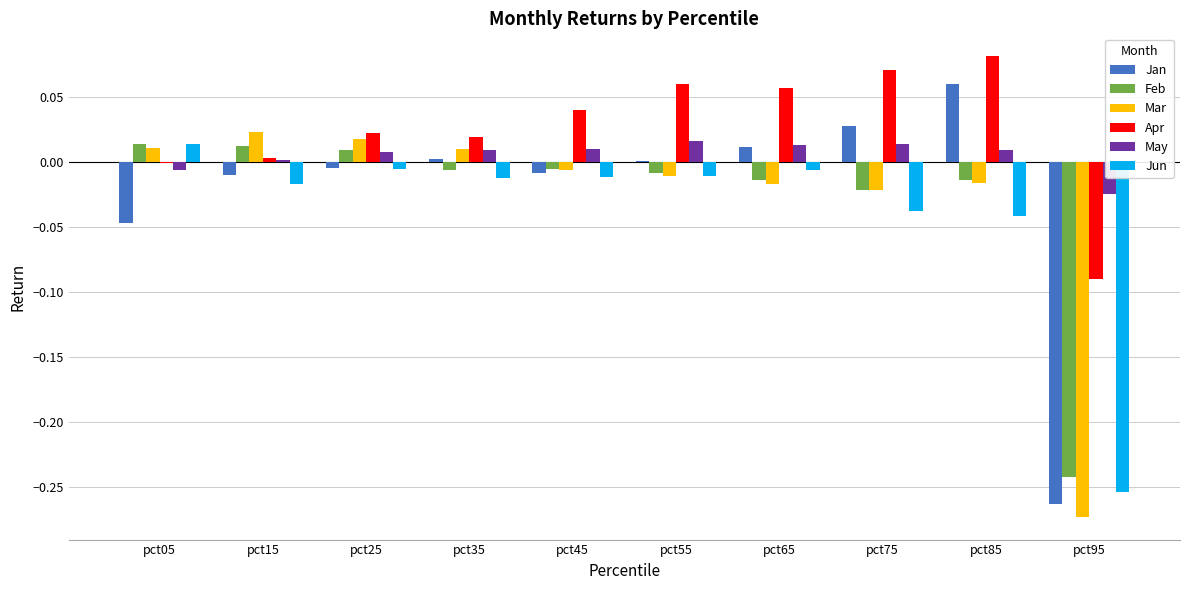

Which label corresponds to the largest value in the chart?

pct85